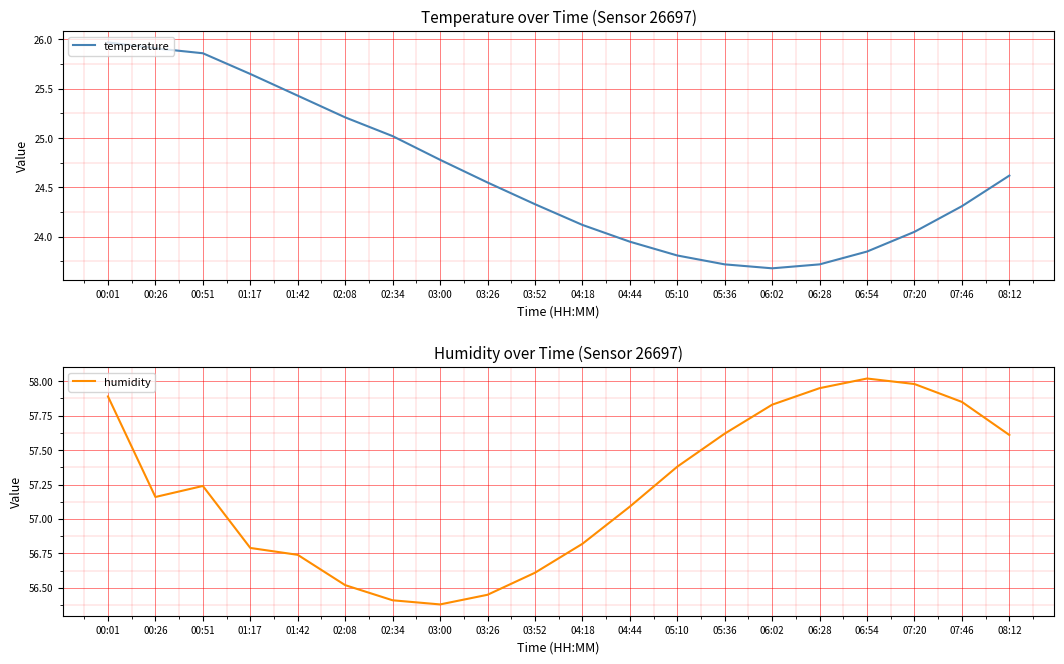

Rank the series by their maximum value, from lowest to highest.

temperature, humidity